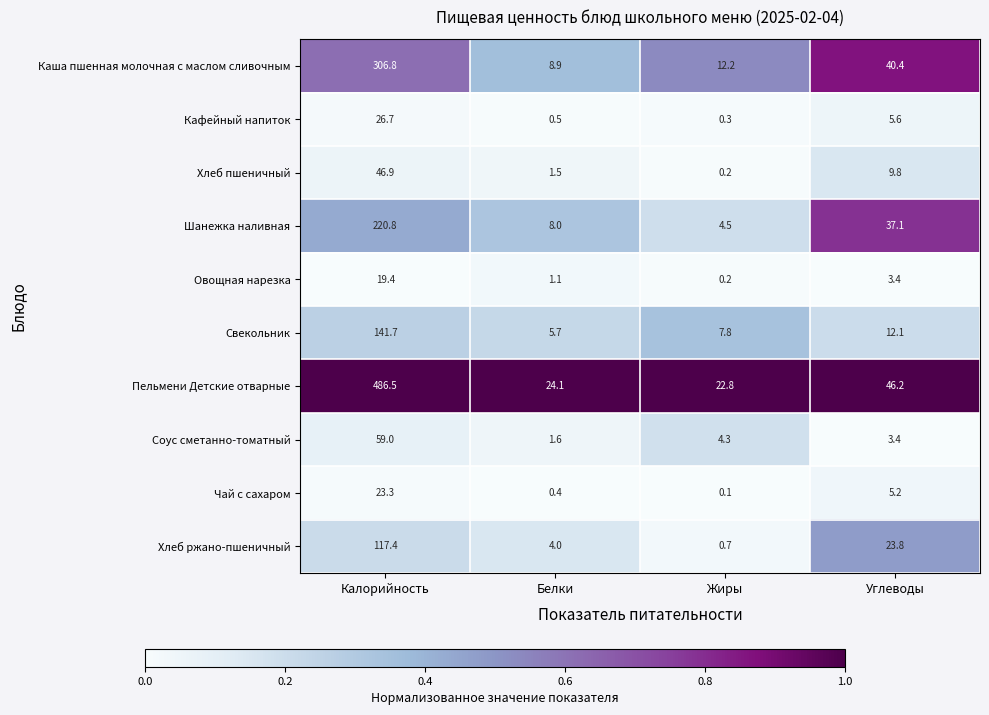

How many series are shown in this chart?

10